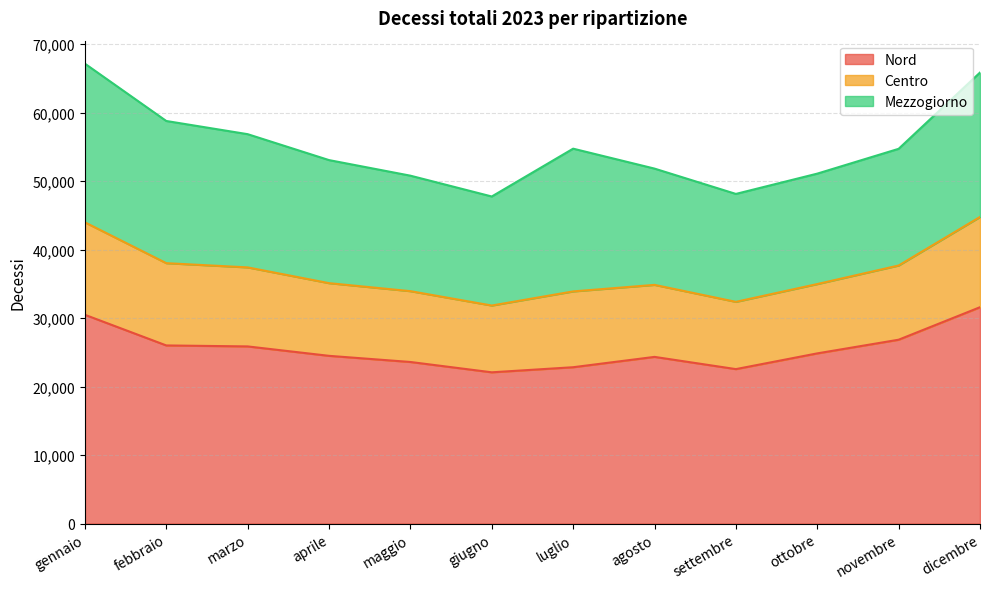

True or false: Centro and Nord intersect in this chart.

False